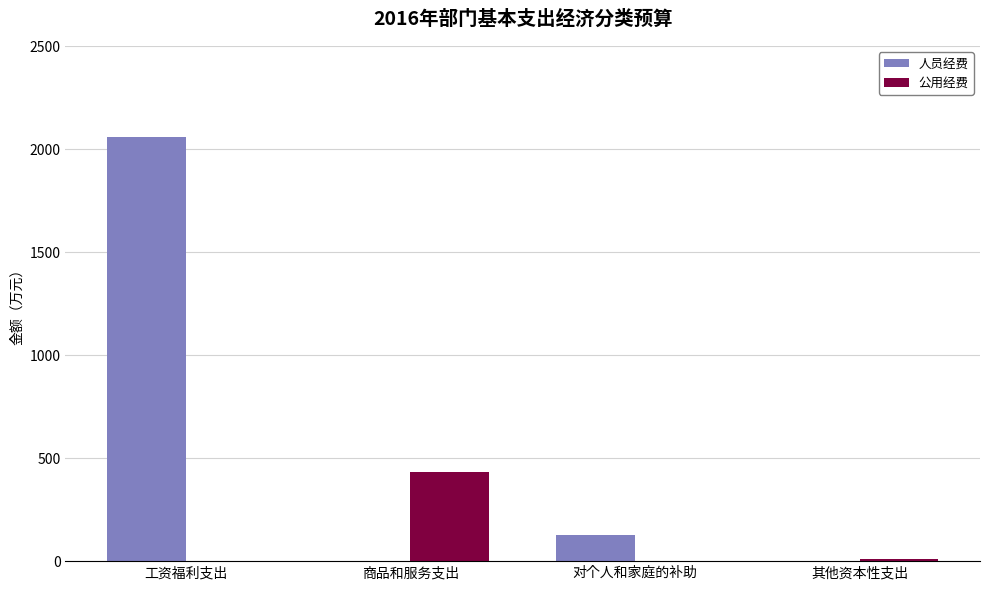

What is the total value across all series at 工资福利支出?

2059.8